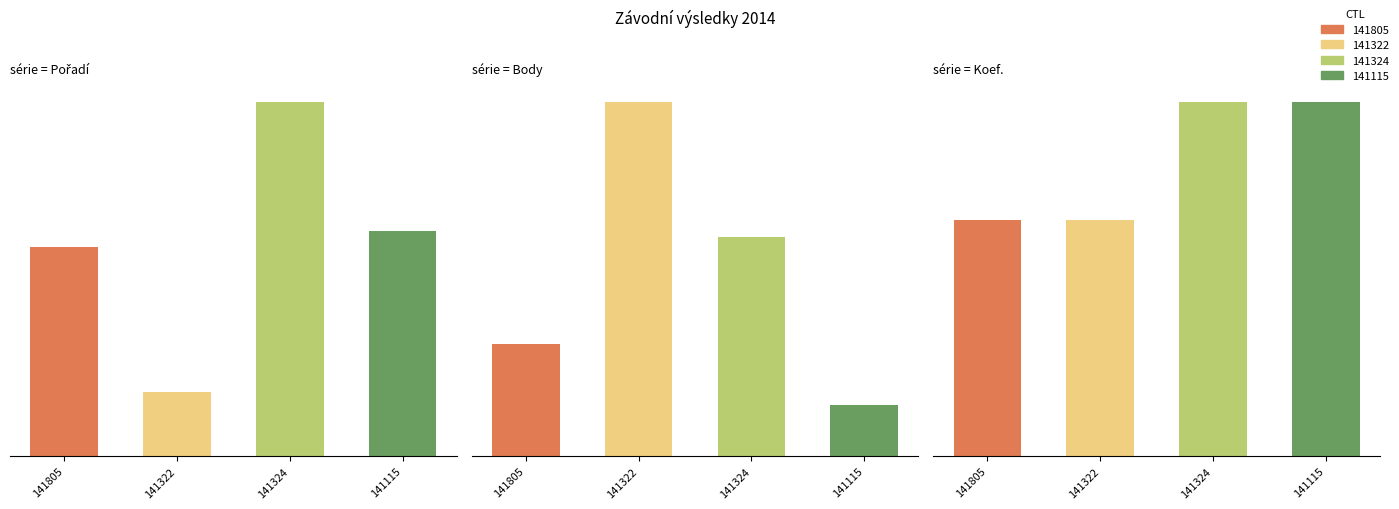

Reading left to right, extract all data points from this chart.

Pořadí: 13	4	22	14
Body: 1318	4172	2584	606
Koef.: 4	4	6	6